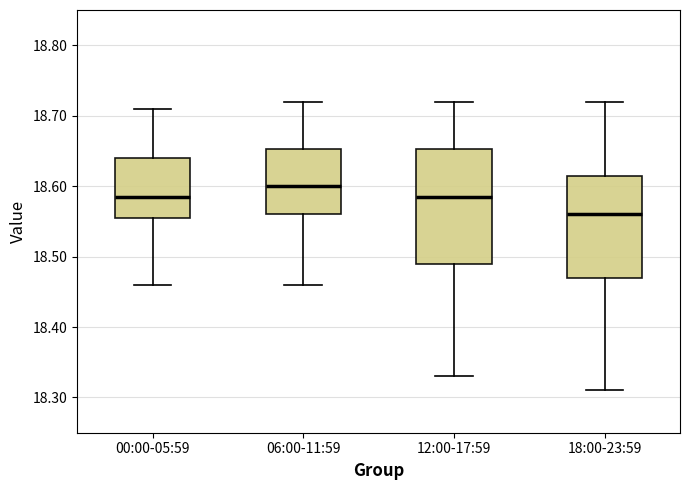

Reading left to right, transcribe this box plot: for each box, give where its median line is, the range the box spans, and where its two whiskers end, as read against the y-axis. The values are not printed on the chart, so give them approximately, as read against the axis.

00:00-05:59: median 18.59, box 18.56 to 18.64, whiskers 18.46 to 18.71
06:00-11:59: median 18.60, box 18.56 to 18.65, whiskers 18.46 to 18.72
12:00-17:59: median 18.59, box 18.49 to 18.65, whiskers 18.33 to 18.72
18:00-23:59: median 18.56, box 18.47 to 18.62, whiskers 18.31 to 18.72